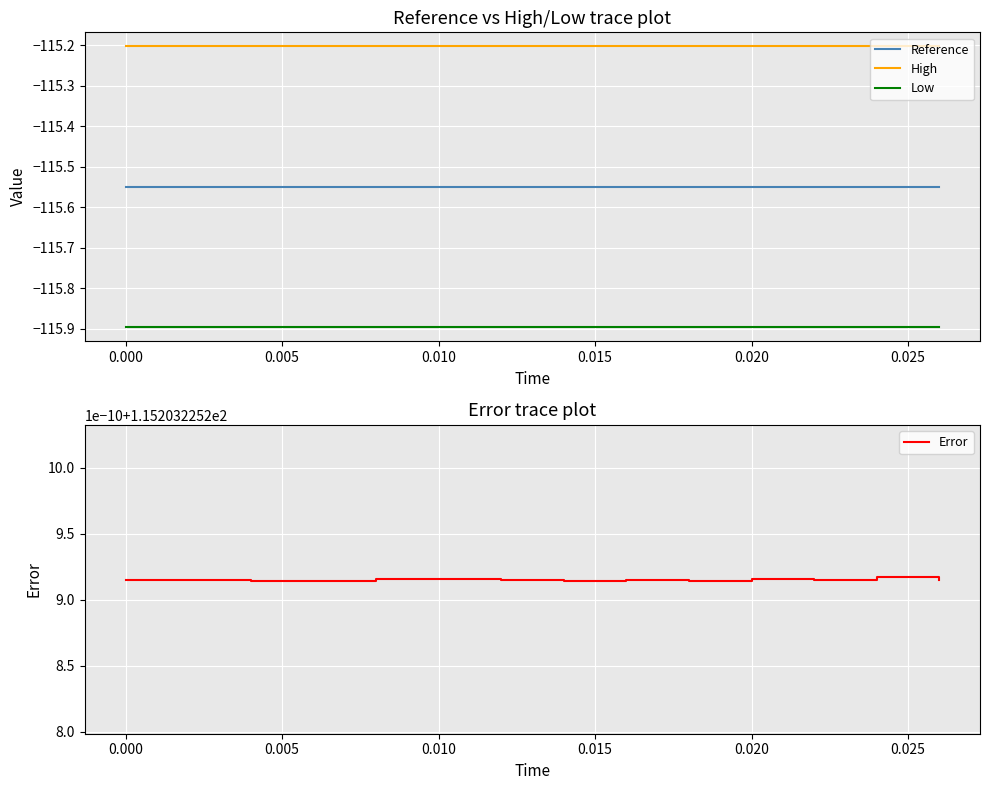

What is the lowest value of the Low series?

-115.9